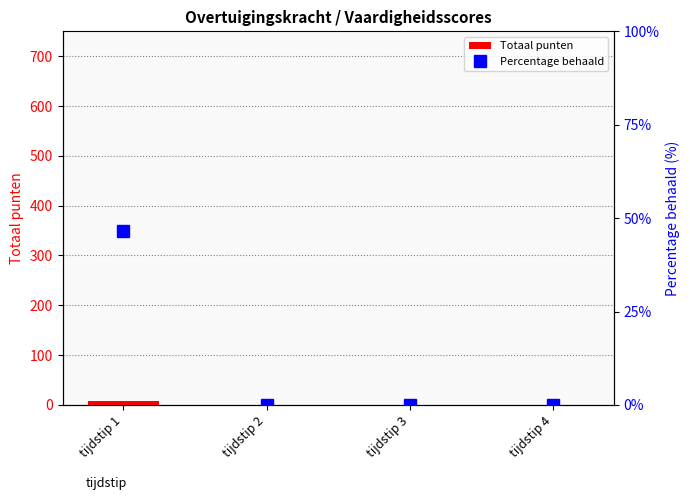

Is the value of Percentage behaald at tijdstip 3 greater than the value of Totaal punten at tijdstip 4?

No